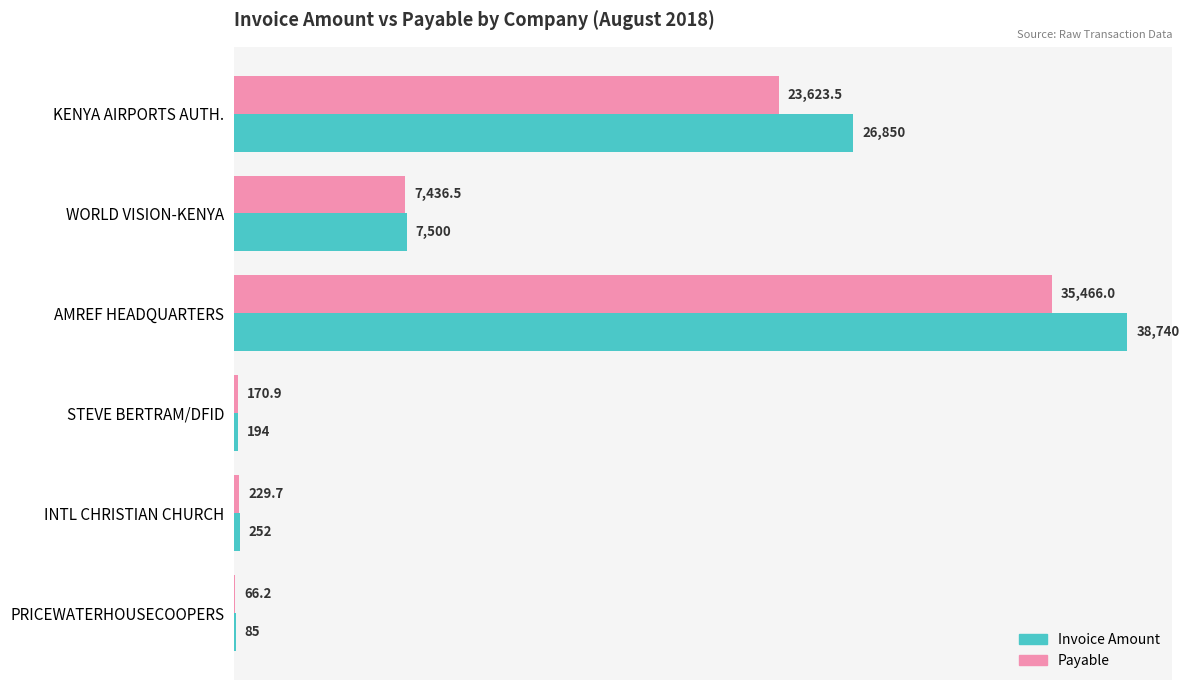

How many series are shown in this chart?

2